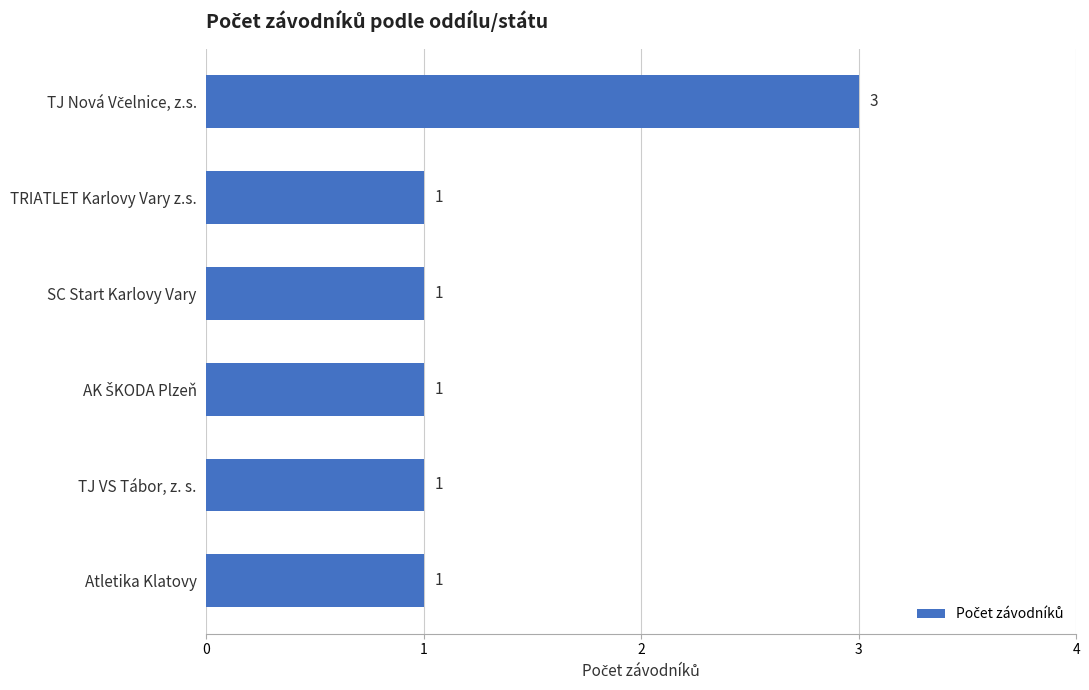

What is the maximum value shown in the chart?

3